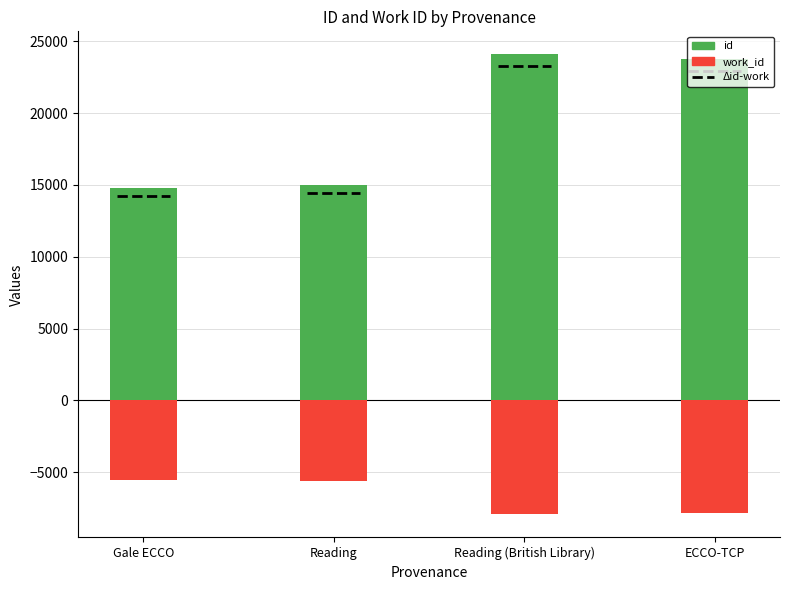

Rank the series by their average value, from lowest to highest.

work_id, id